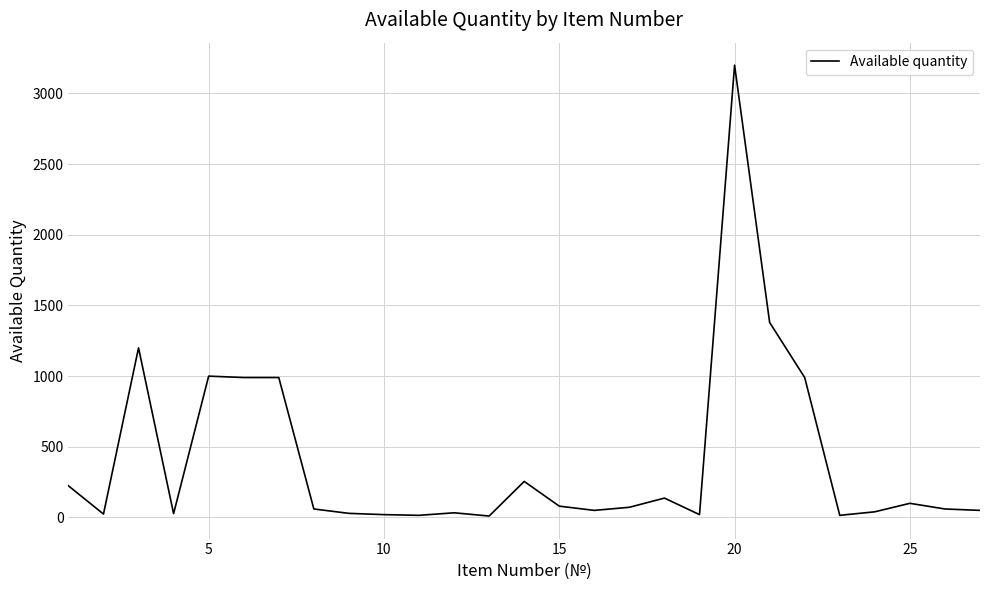

What is the greatest value displayed?

3200